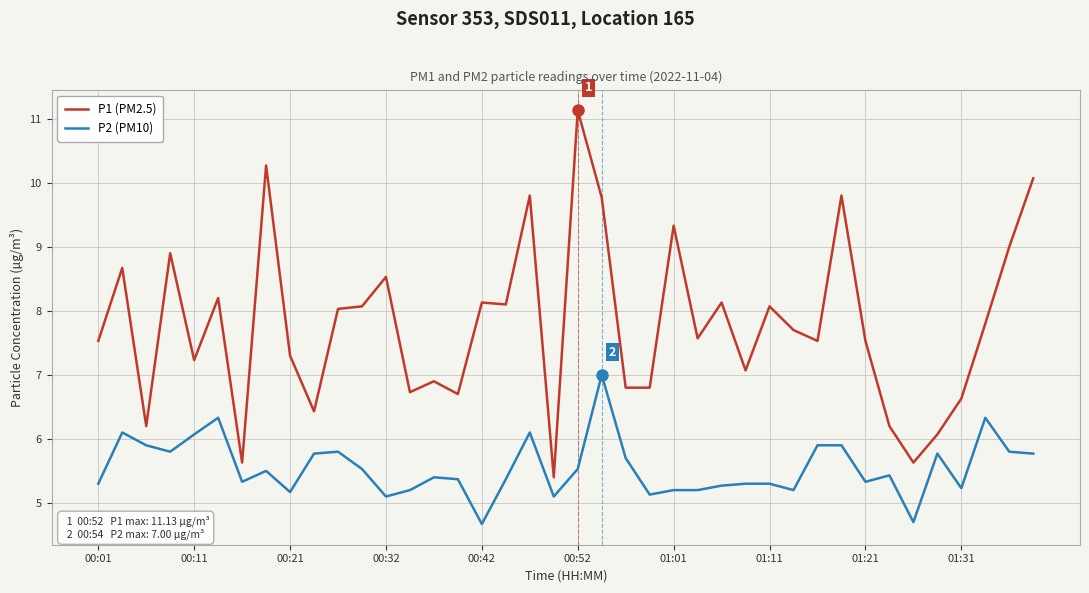

How many lines are shown in the chart?

2